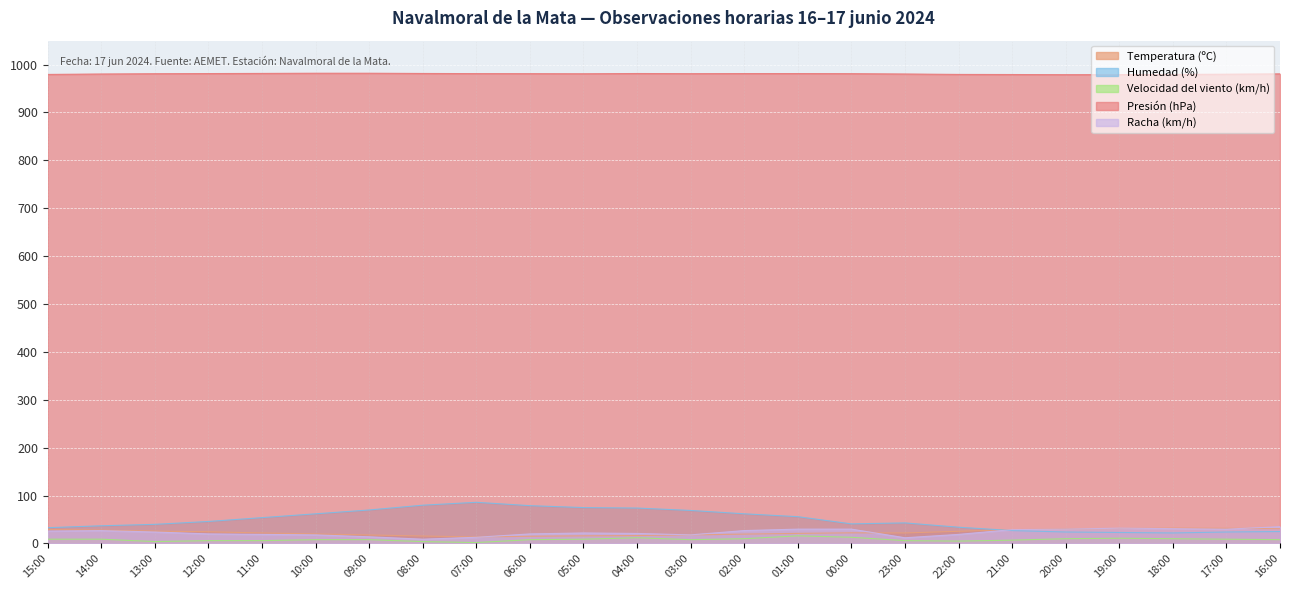

How many interior local peaks does the Humedad (%) series have?

2